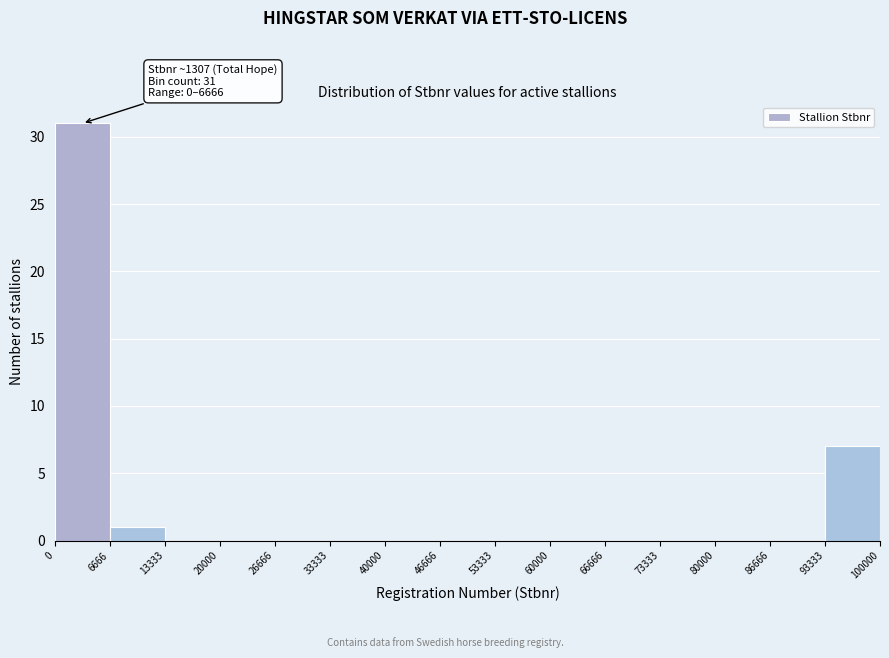

Which range on the x-axis has the tallest bar?

0 to 6666